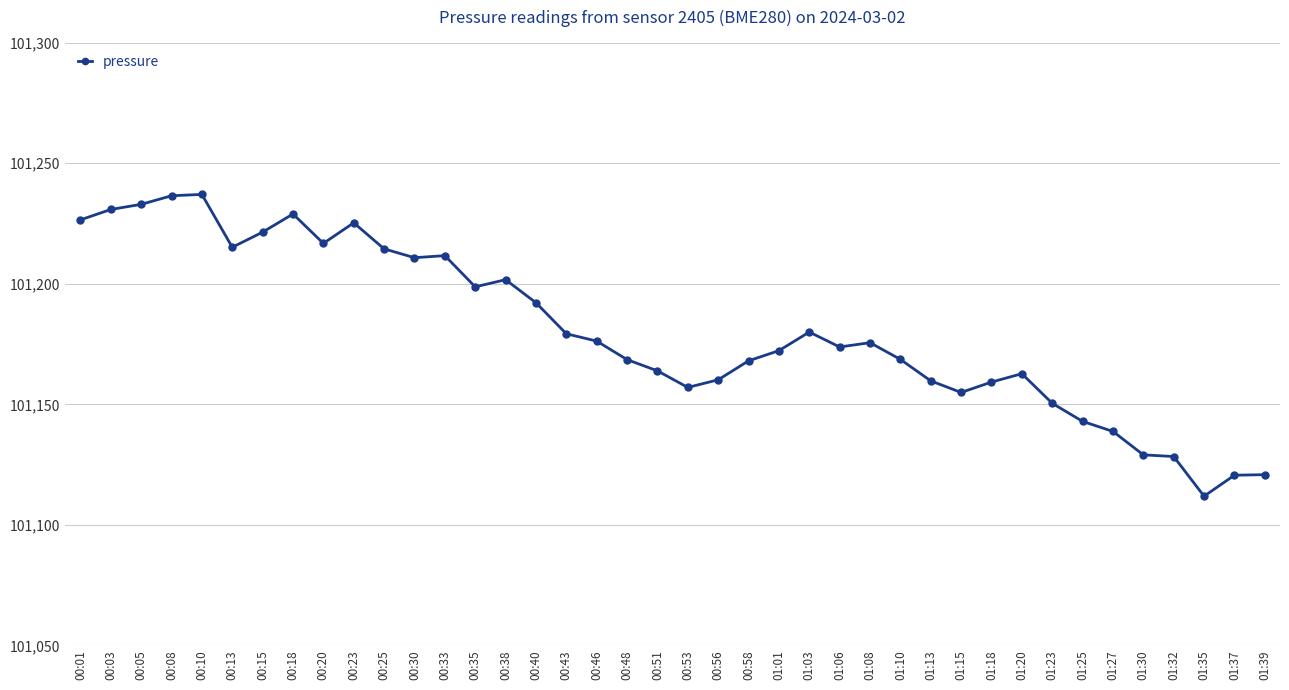

What is the greatest value displayed?

101237.1